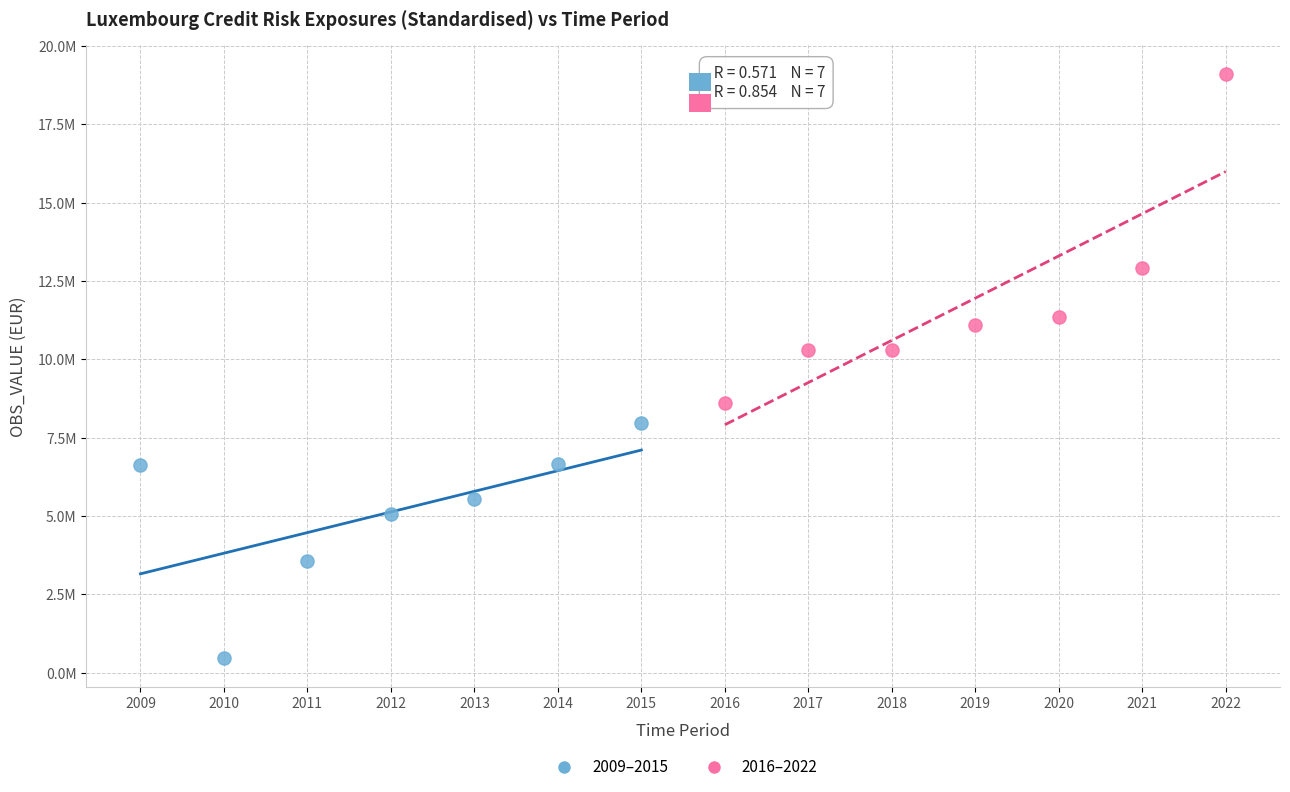

Which series reaches the maximum Y coordinate?

2016–2022